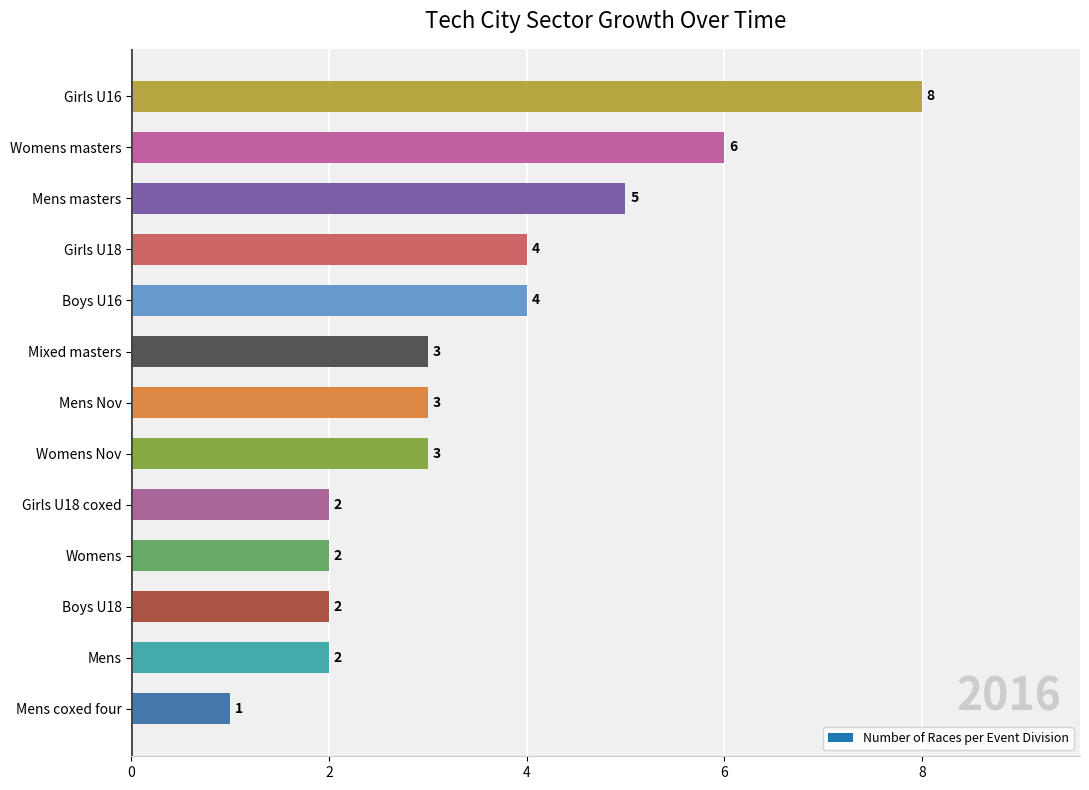

How many values are between 2 and 4?

9